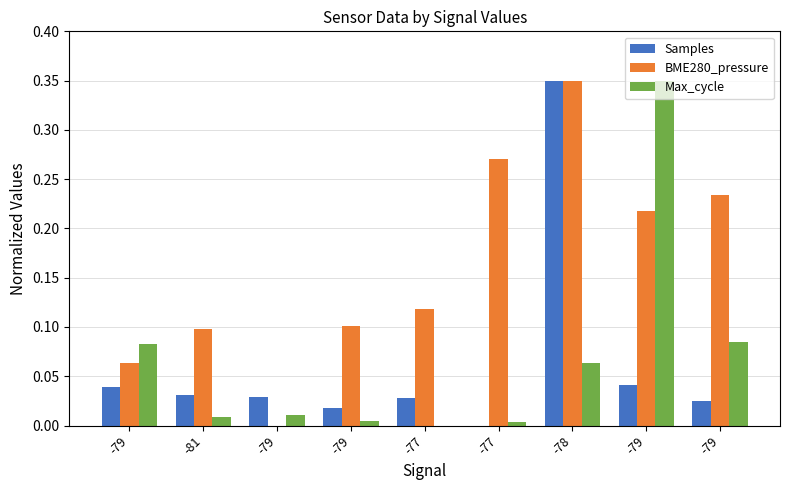

What are all the series names shown in the legend?

Samples, BME280_pressure, Max_cycle